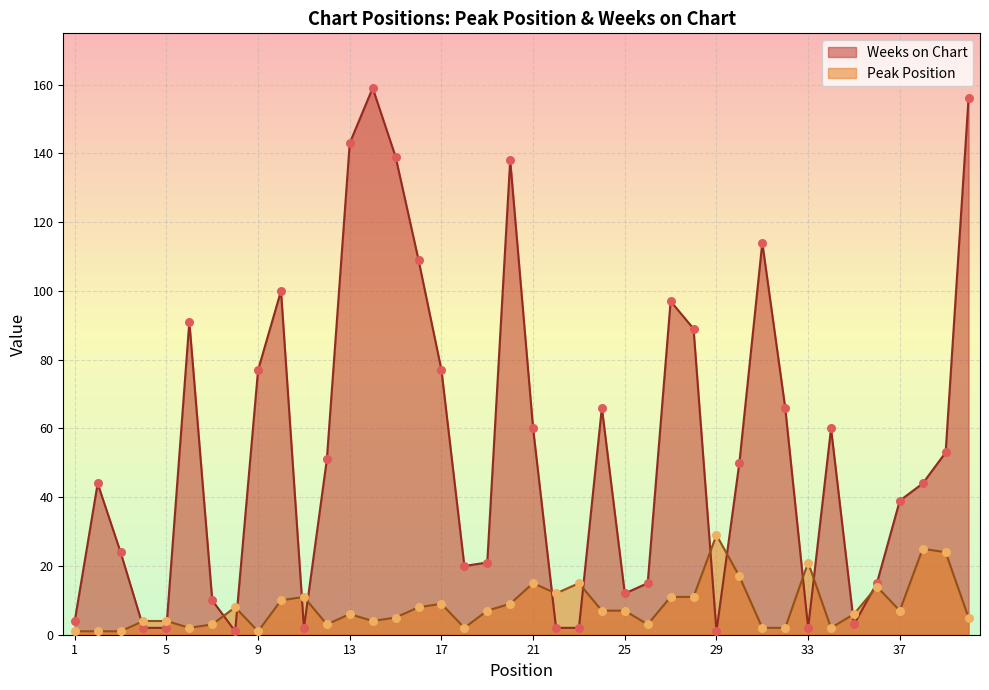

Is the value of Weeks on Chart at 12 greater than the value of Peak Position at 23?

Yes